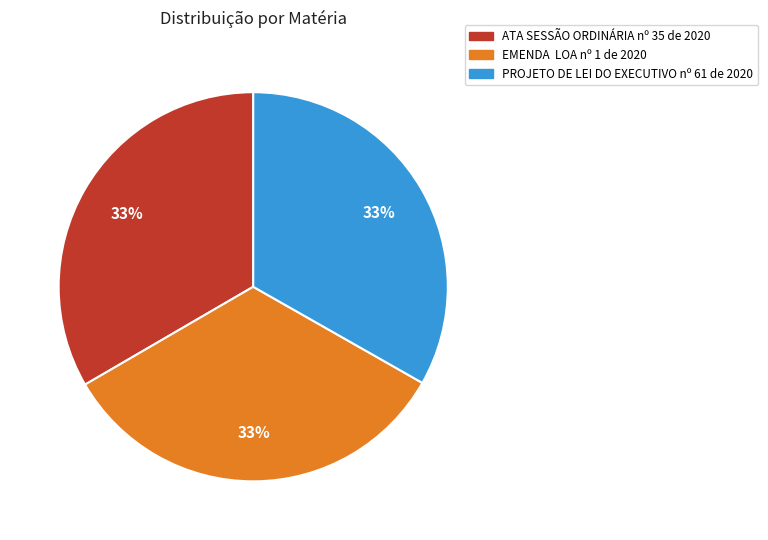

Is it true that EMENDA LOA nº 1 de 2020 is 25% of the pie?

False